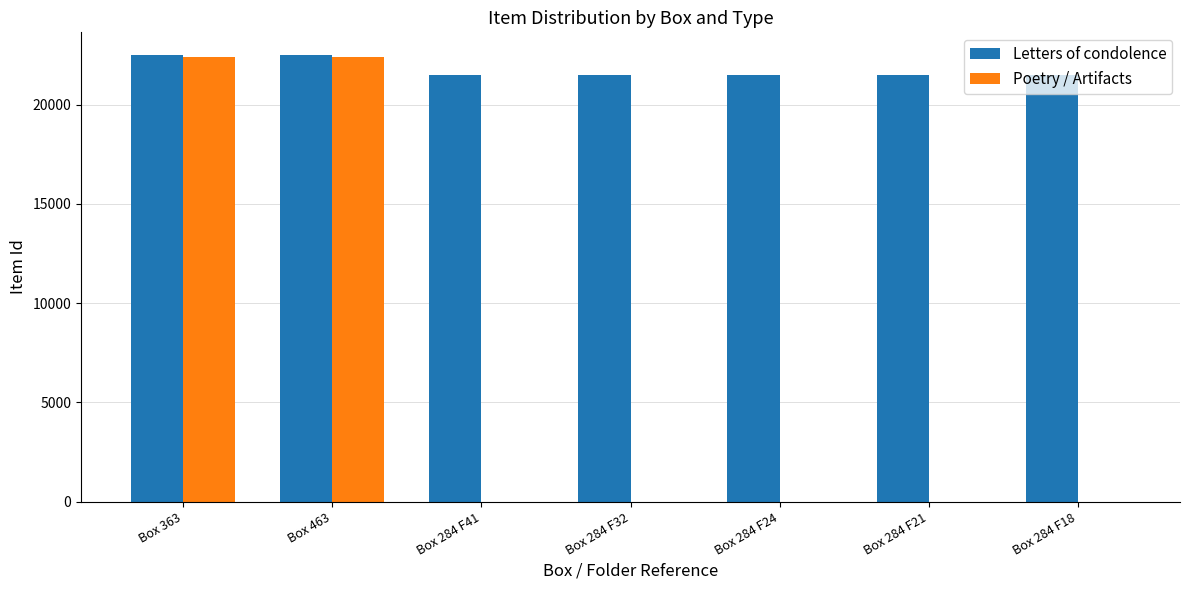

Which series has the largest total across all categories?

Letters of condolence